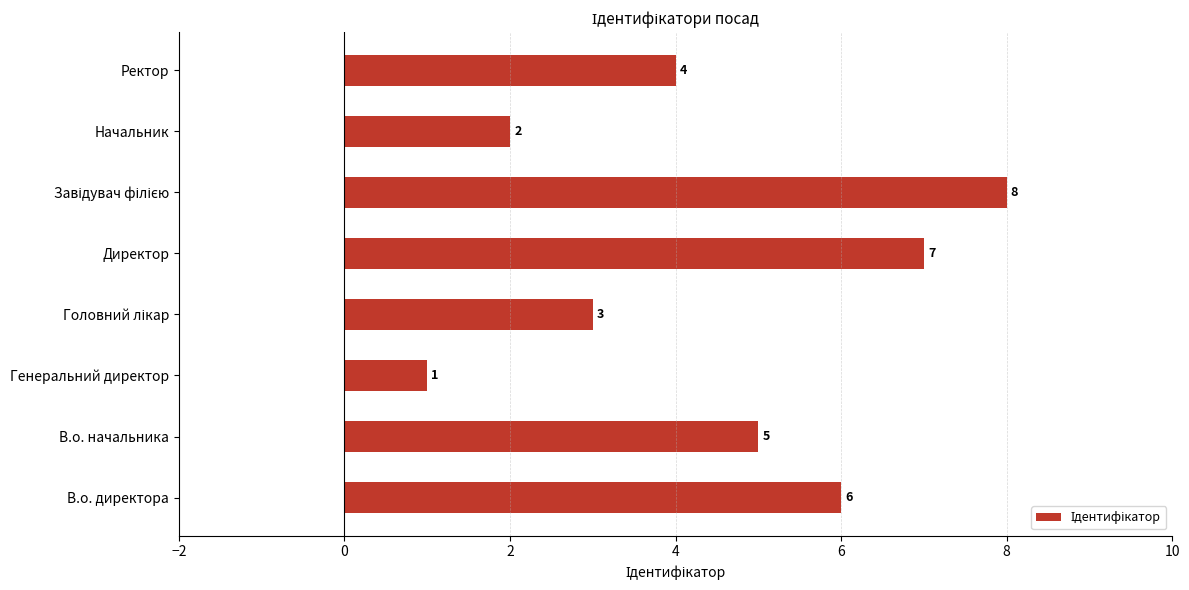

The value at Ректор is 7. True or false?

False